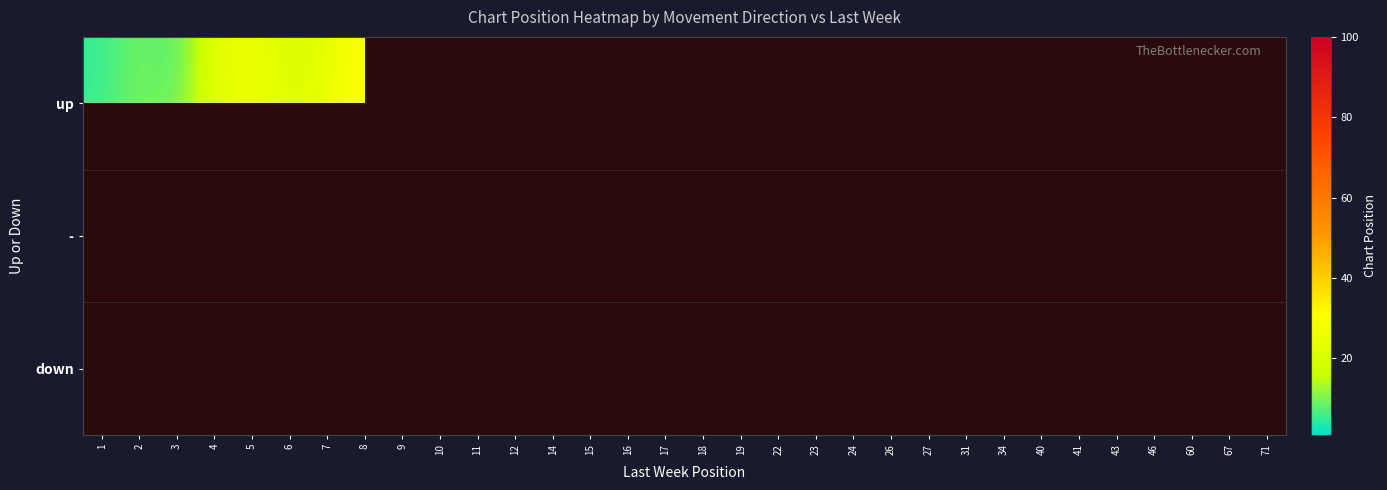

How many series are shown in this chart?

3